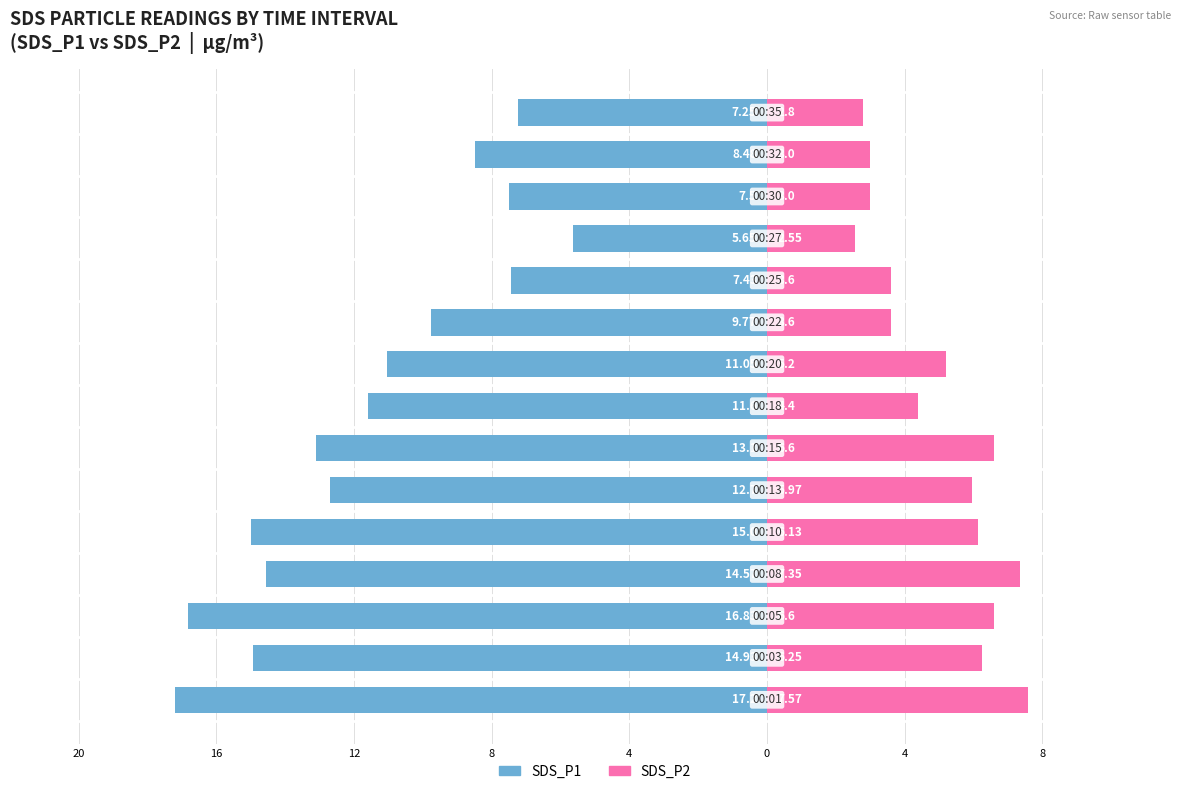

Reading left to right, list all the values displayed in this chart.

SDS_P1: -17.2	-14.9	-16.8	-14.6	-15.0	-12.7	-13.1	-11.6	-11.1	-9.8	-7.4	-5.7	-7.5	-8.5	-7.2
SDS_P2: 7.6	6.2	6.6	7.3	6.1	6.0	6.6	4.4	5.2	3.6	3.6	2.5	3.0	3.0	2.8